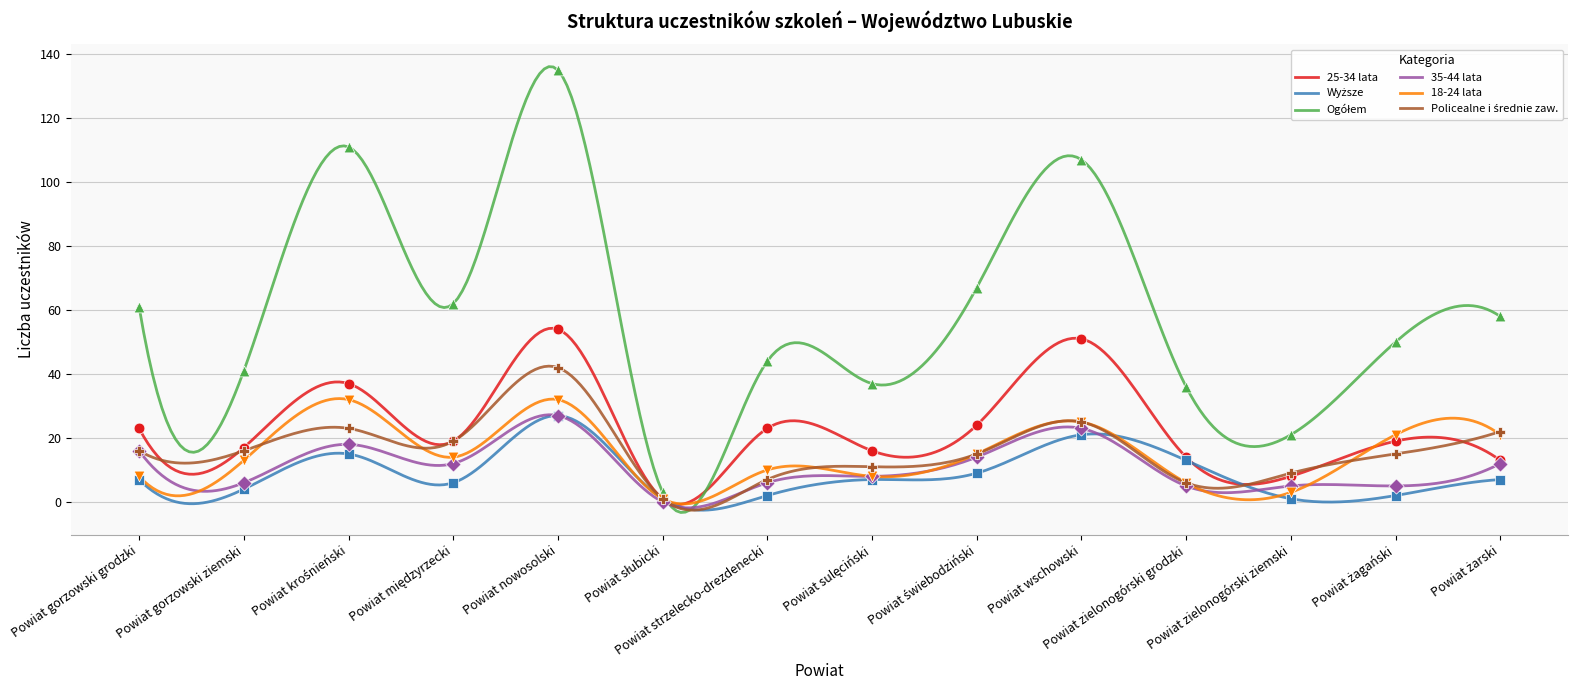

What is the maximum value for 18-24 lata?

32.3